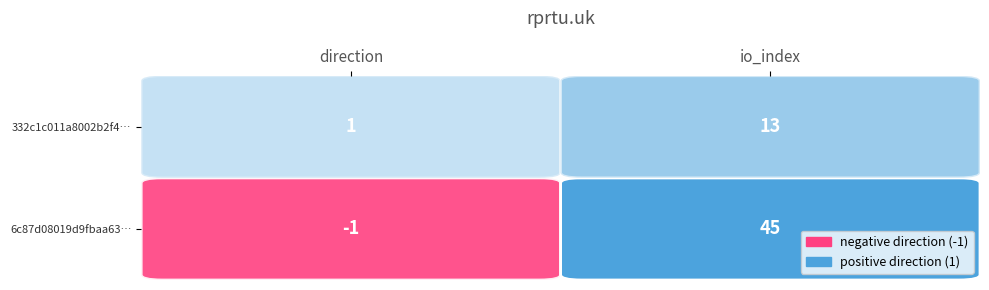

Where is 332c1c011a8002b2f498539ba17b335573ece94 nearest to the value 7?

direction